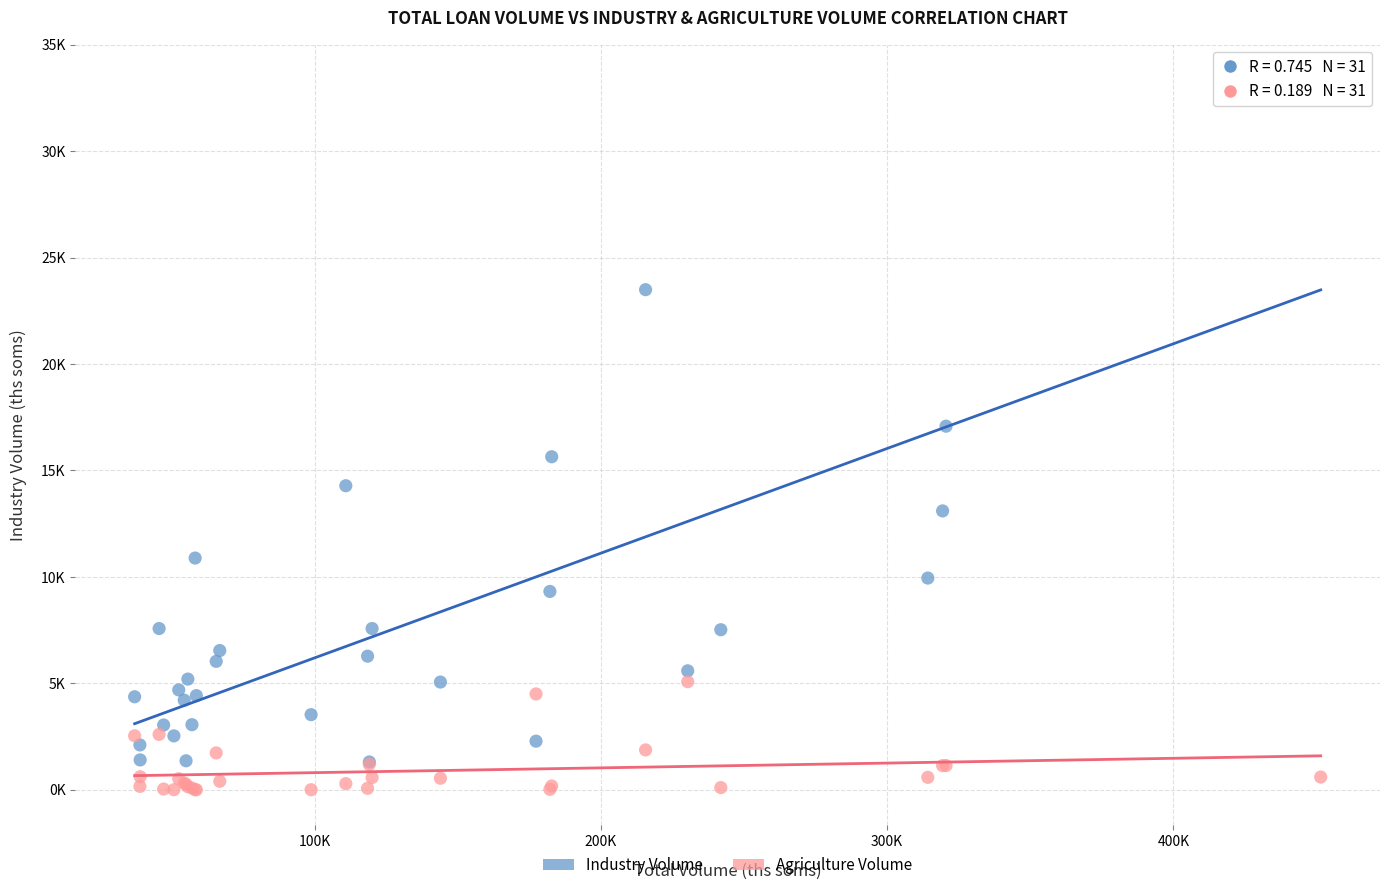

Which series has the widest spread of Y values?

Industry Volume